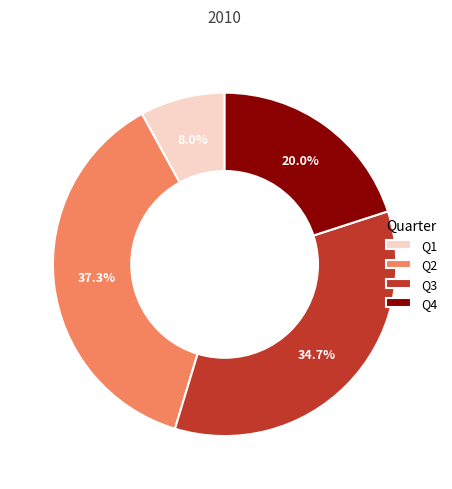

Count the number of slices in the pie.

4